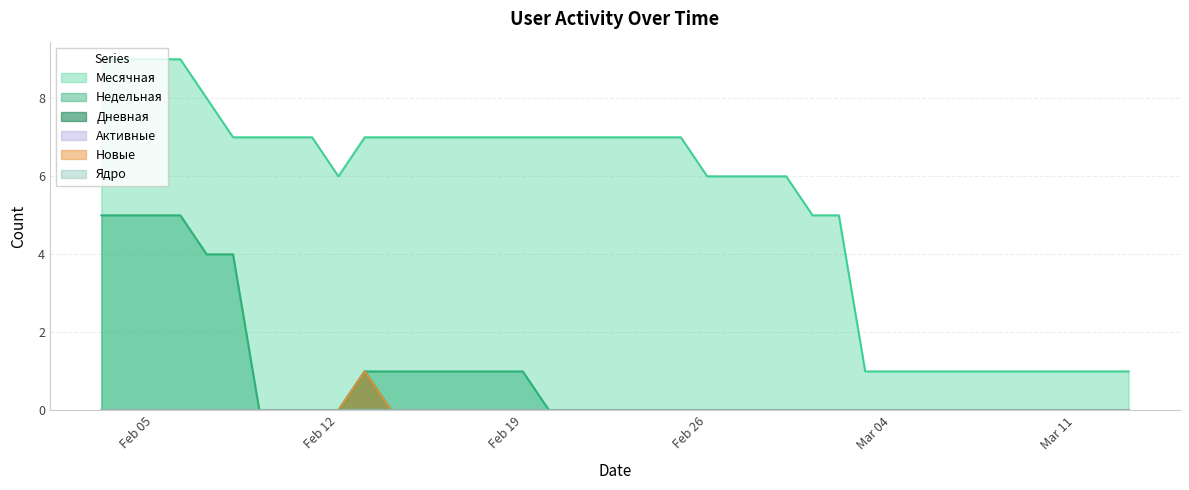

Where is Активные nearest to the value 0?

2024-03-13